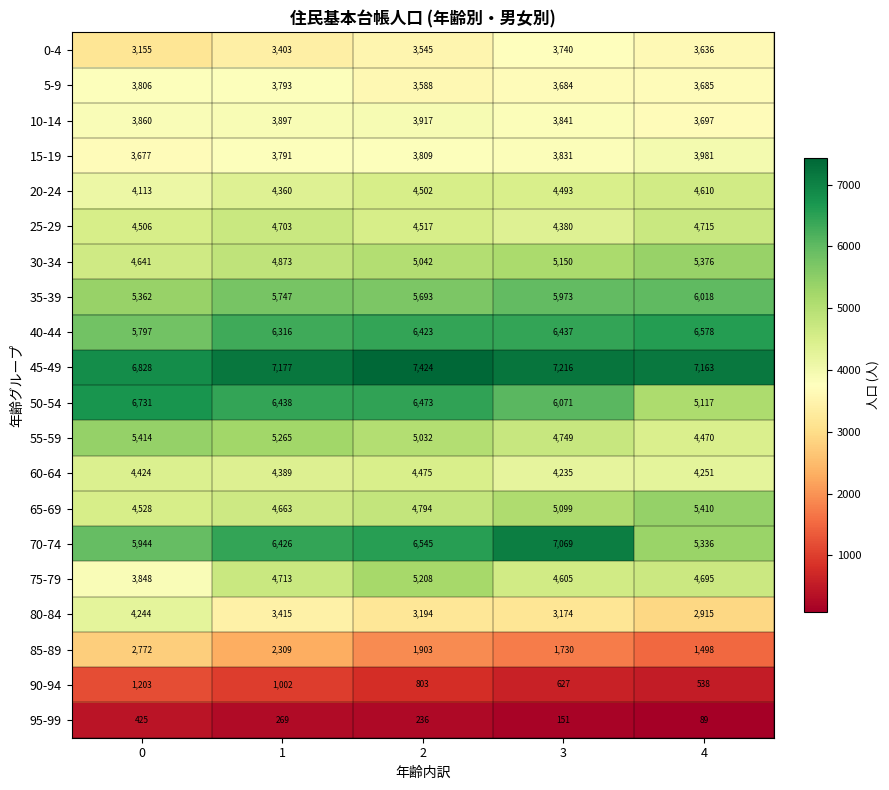

Rank the series by their maximum value, from lowest to highest.

95-99, 90-94, 85-89, 0-4, 5-9, 10-14, 15-19, 80-84, 60-64, 20-24, 25-29, 75-79, 30-34, 65-69, 55-59, 35-39, 40-44, 50-54, 70-74, 45-49